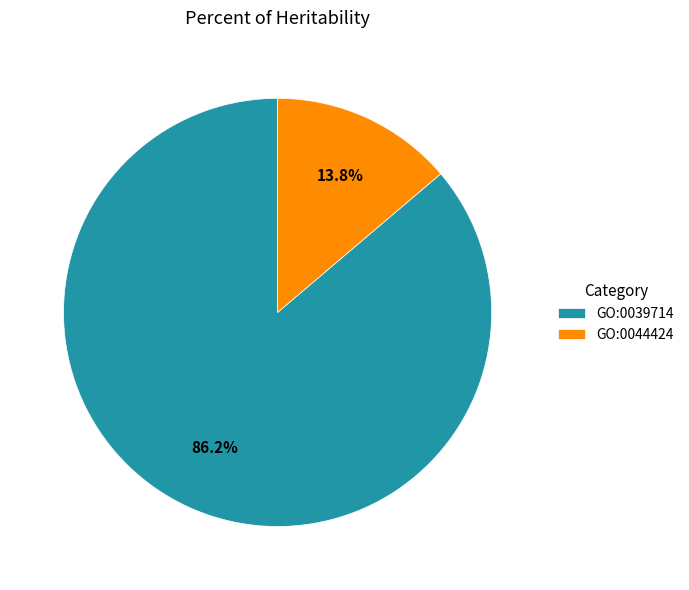

Rank the categories by value from highest to lowest.

GO:0039714, GO:0044424